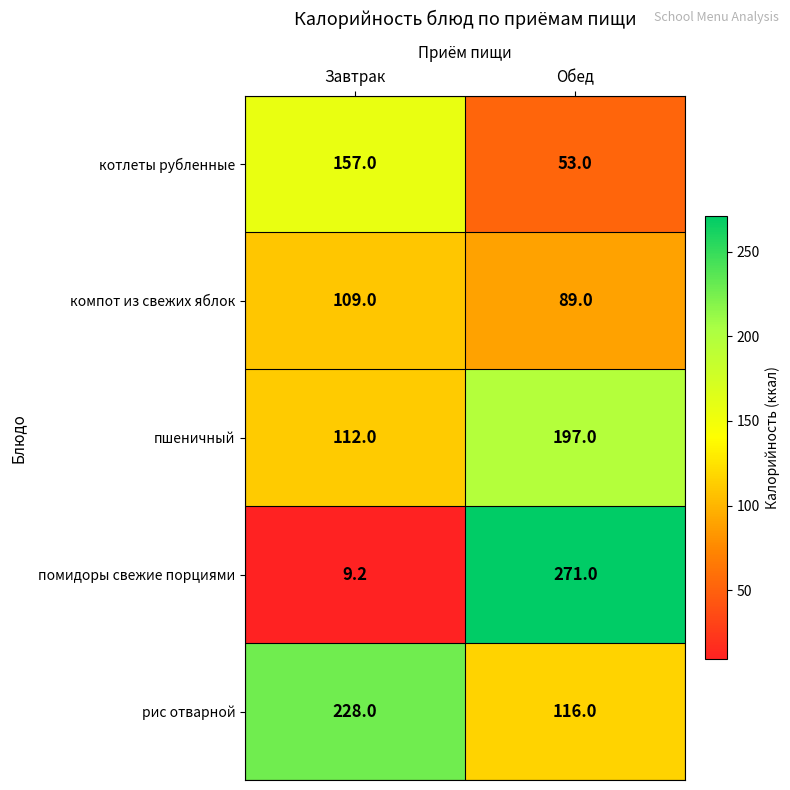

At which category is the sum across all series the highest?

Обед